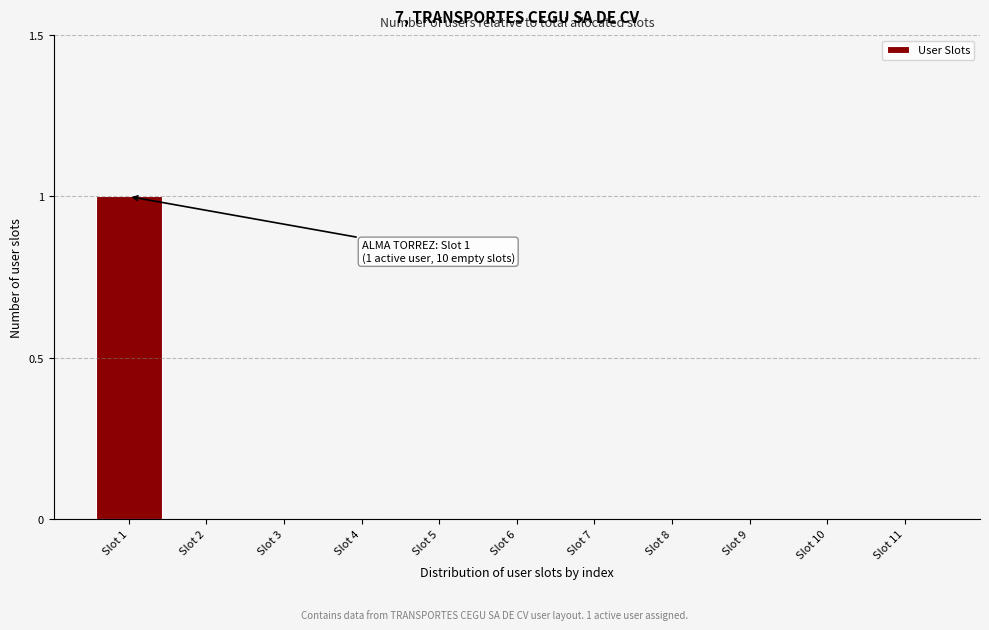

Reading left to right, transcribe all the data shown in this chart.

Slot 1=1	Slot 2=0	Slot 3=0	Slot 4=0	Slot 5=0	Slot 6=0	Slot 7=0	Slot 8=0	Slot 9=0	Slot 10=0	Slot 11=0